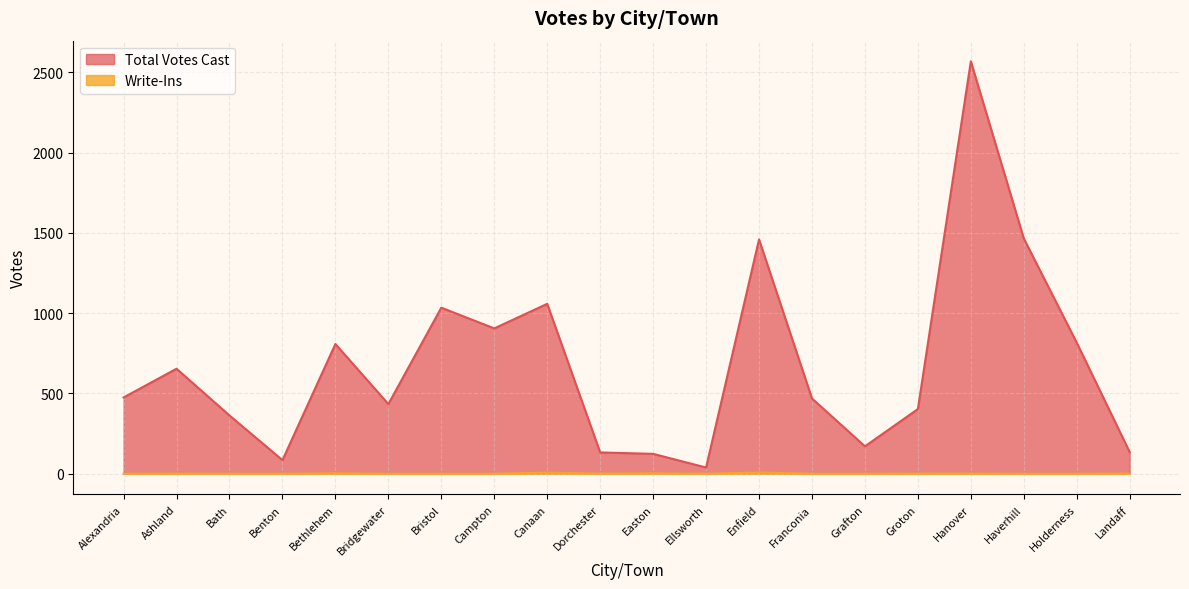

Reading left to right, what are all the values shown in this chart?

Total Votes Cast: 475	654	363	85	808	434	1034	905	1058	133	124	39	1459	469	171	403	2568	1465	816	135
Write-Ins: 0	1	0	0	3	0	0	0	7	1	3	0	8	0	0	1	1	0	0	1